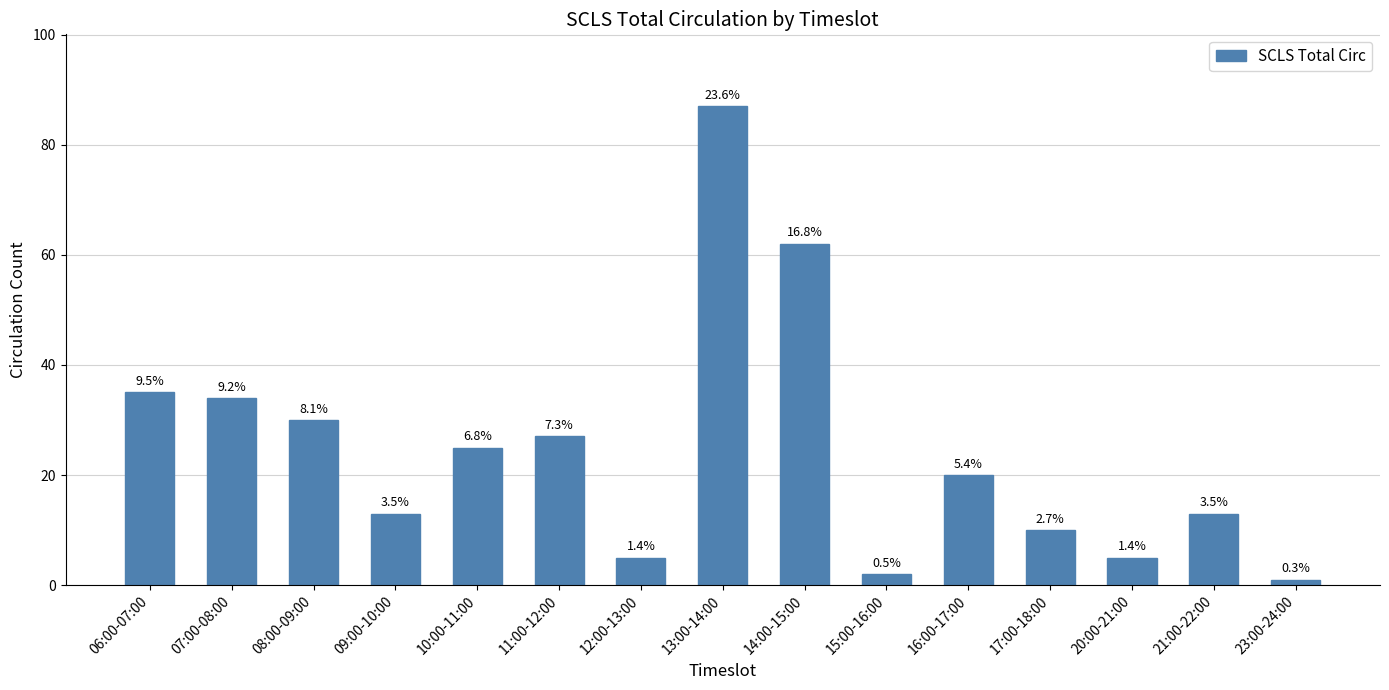

Rank the categories by value from highest to lowest.

13:00-14:00, 14:00-15:00, 06:00-07:00, 07:00-08:00, 08:00-09:00, 11:00-12:00, 10:00-11:00, 16:00-17:00, 09:00-10:00, 21:00-22:00, 17:00-18:00, 12:00-13:00, 20:00-21:00, 15:00-16:00, 23:00-24:00